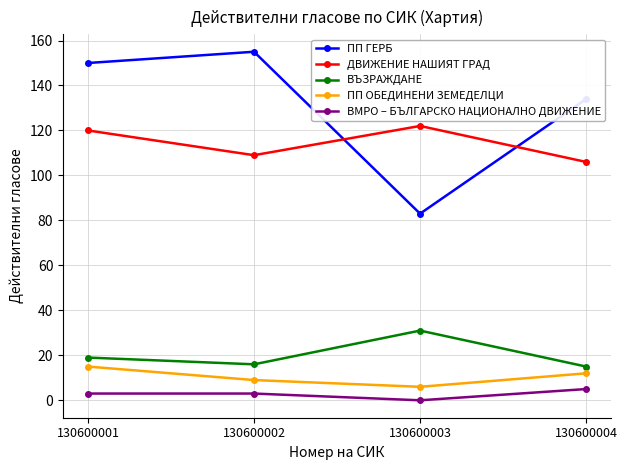

How many interior local valleys does the ПП ОБЕДИНЕНИ ЗЕМЕДЕЛЦИ series have?

1